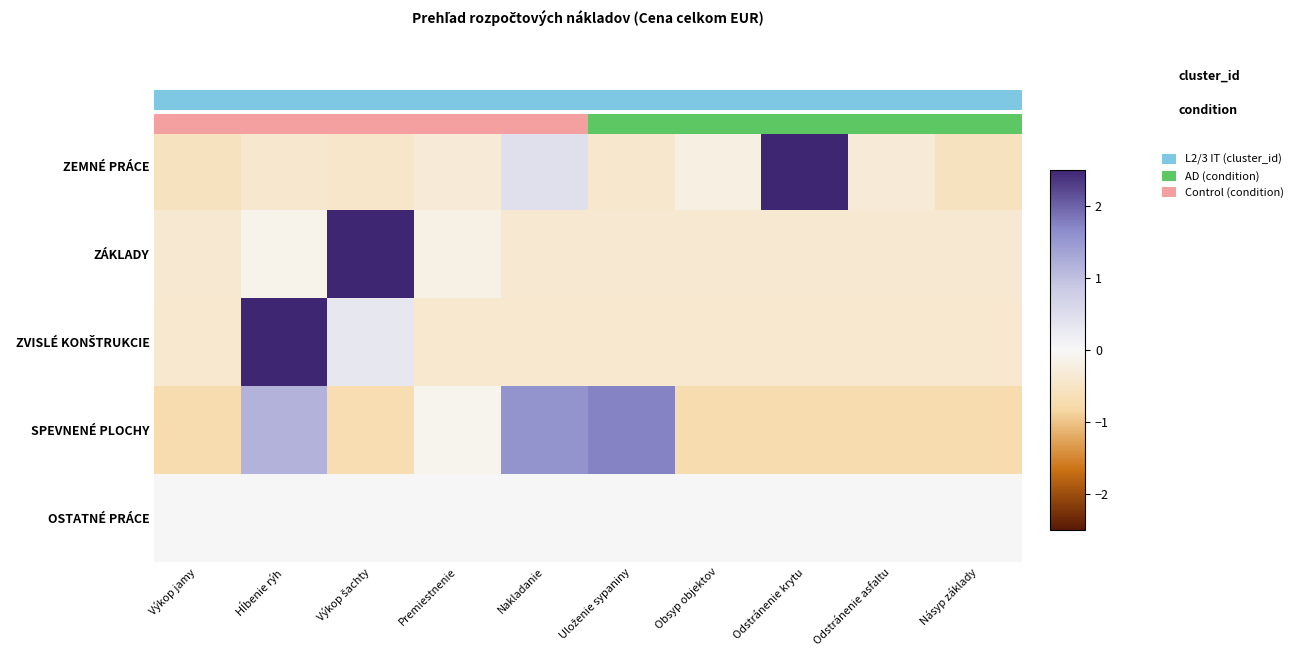

Which has a higher value, Nakladanie or Premiestnenie?

Nakladanie